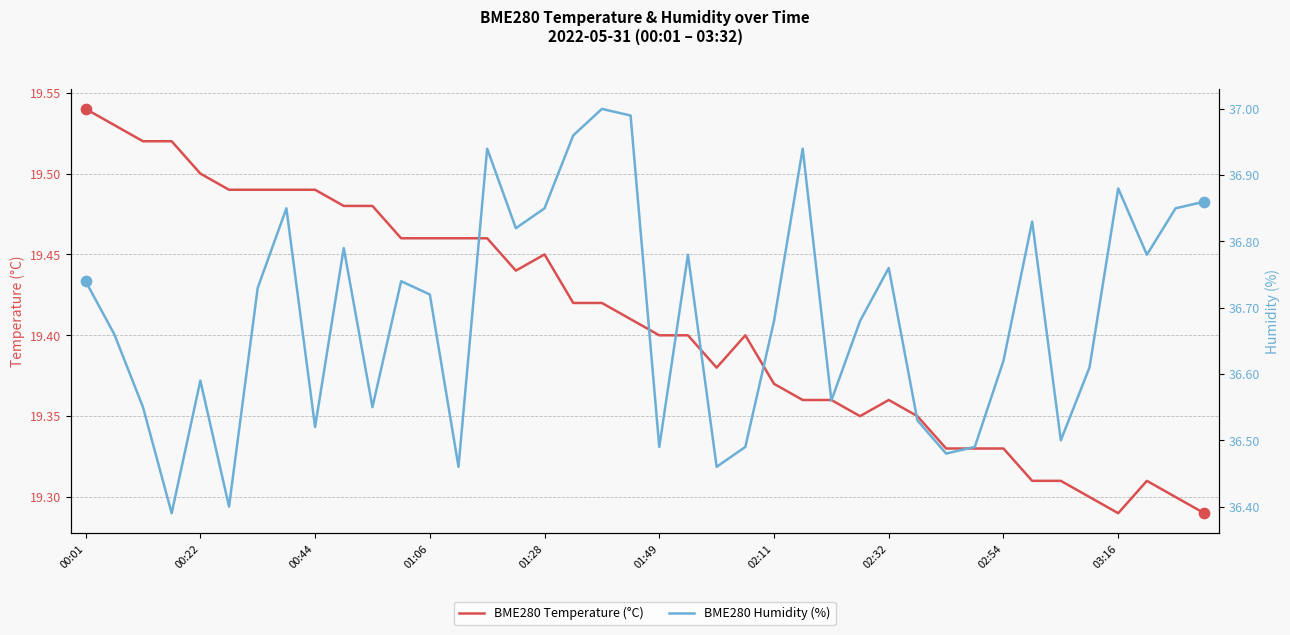

What are all the series names shown in the legend?

BME280 Temperature (°C), BME280 Humidity (%)